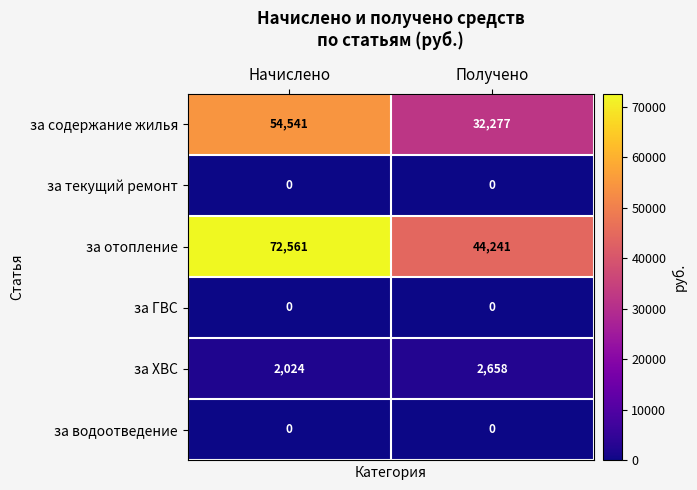

Which series has the largest range (max minus min)?

за отопление